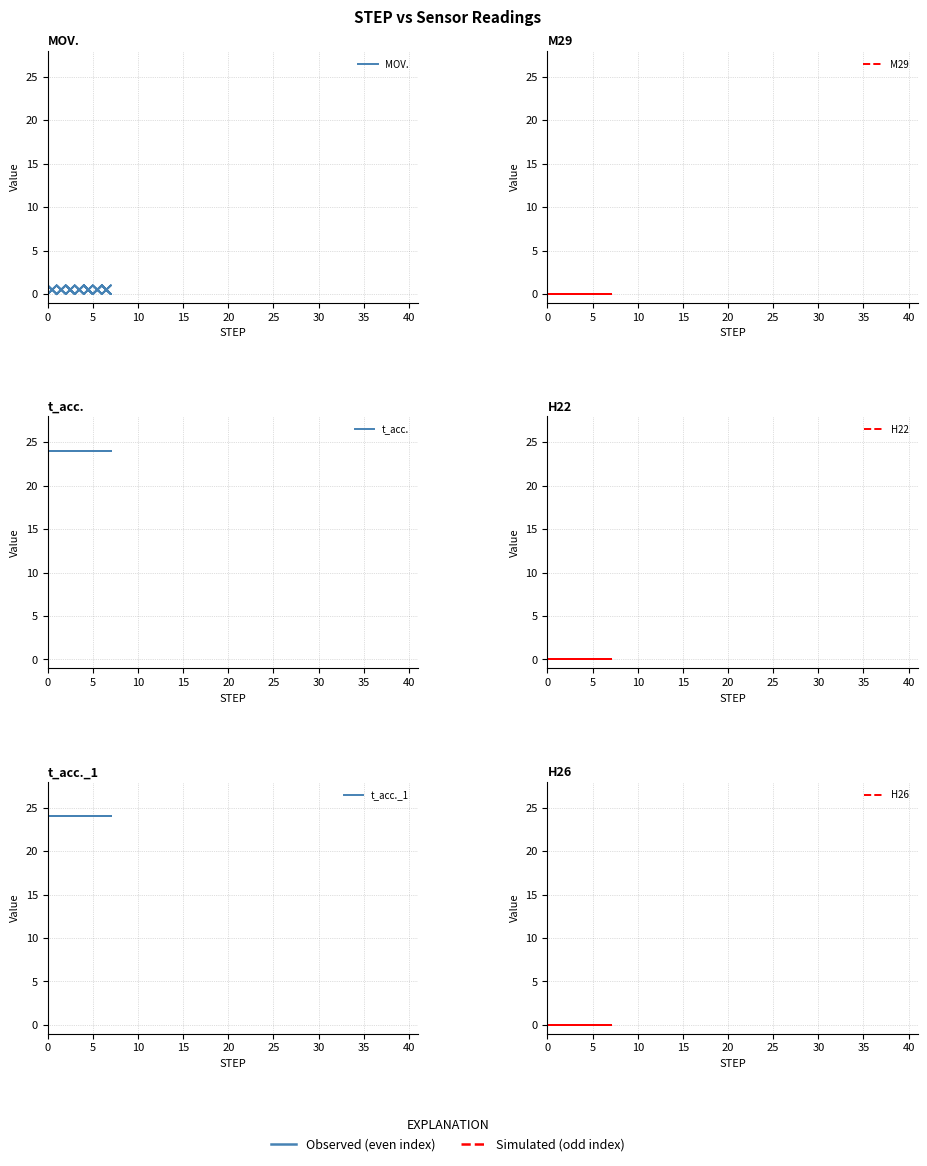

How many distinct data groups are displayed?

6